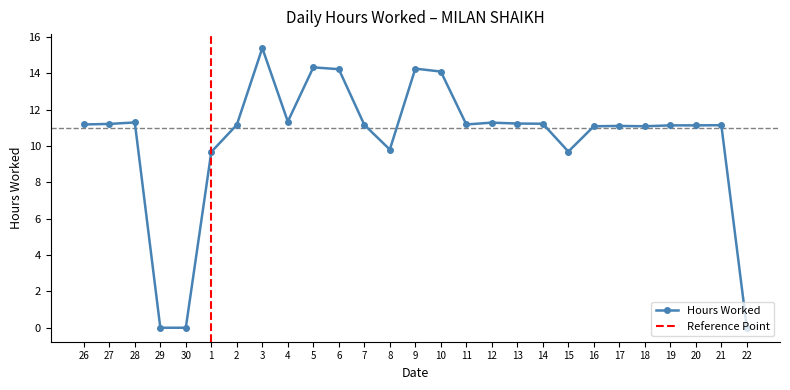

Reading right to left, extract all data points from this chart.

0.0	11.1	11.1	11.1	11.1	11.1	11.1	9.7	11.2	11.2	11.3	11.2	14.1	14.2	9.8	11.2	14.2	14.3	11.3	15.4	11.2	9.7	0.0	0.0	11.3	11.2	11.2